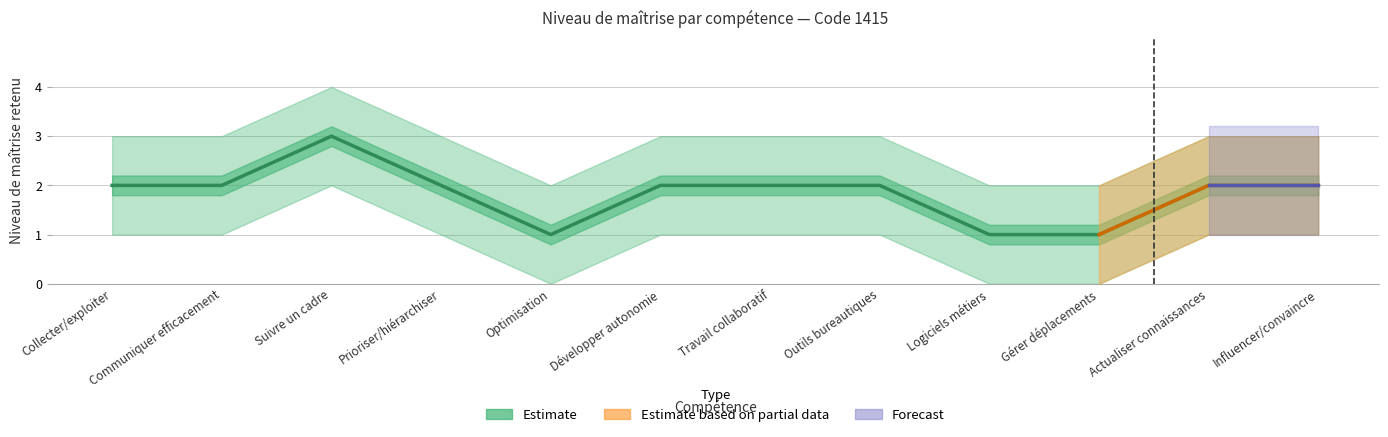

Reading right to left, transcribe all the data shown in this chart.

2	2	1	1	2	2	2	1	2	3	2	2